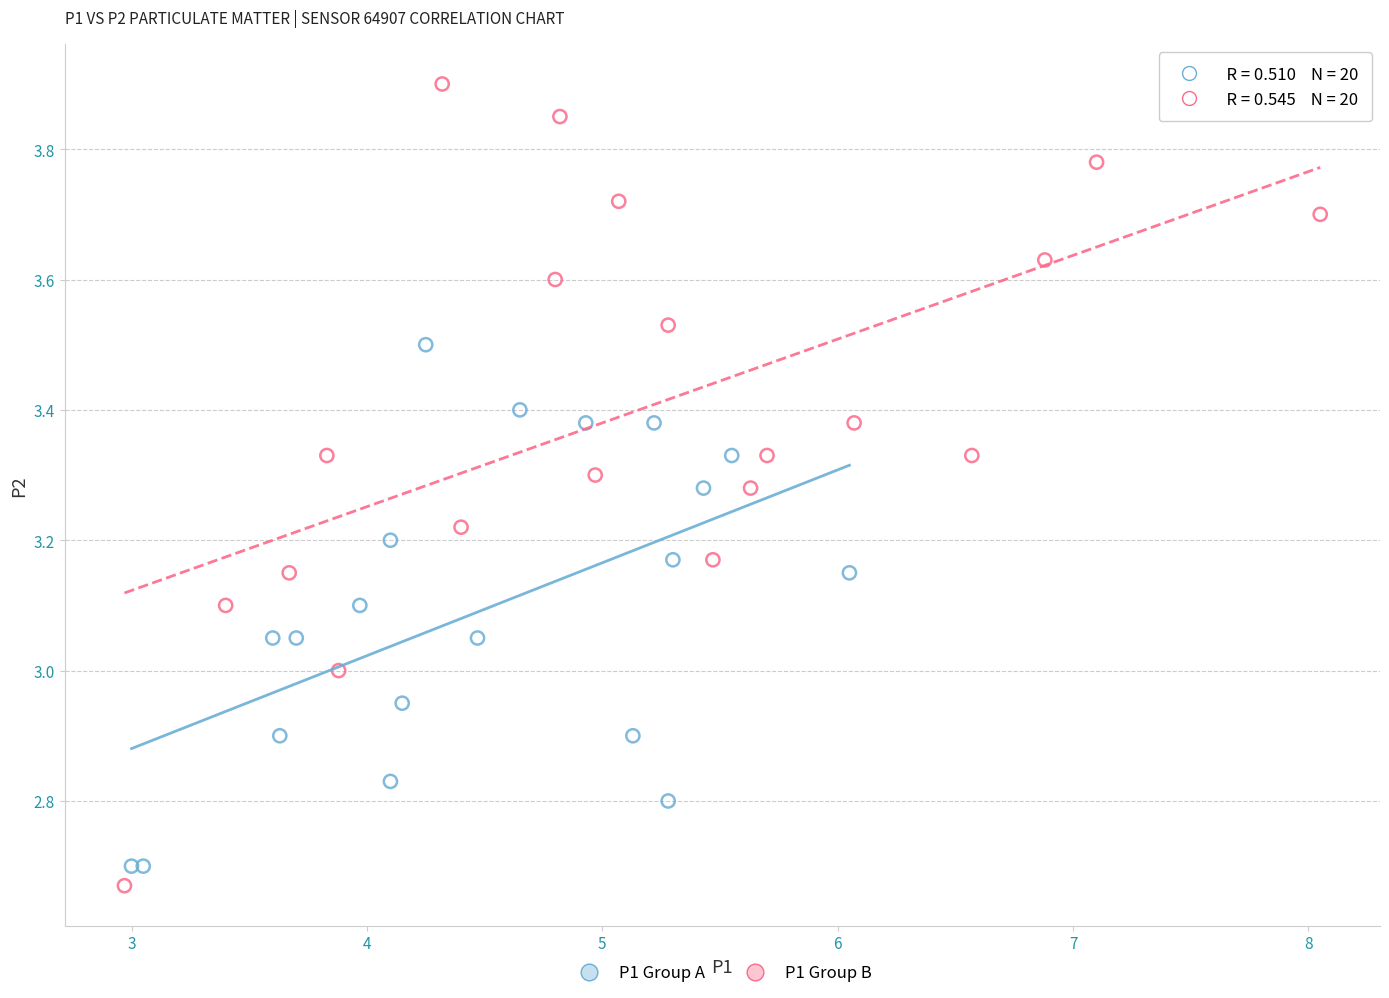

Which series contains the highest Y value?

P1 Group B